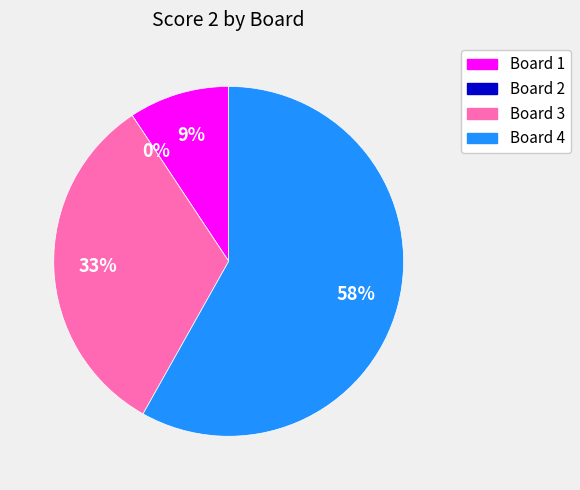

Is there any slice that represents more than half of the pie?

Yes